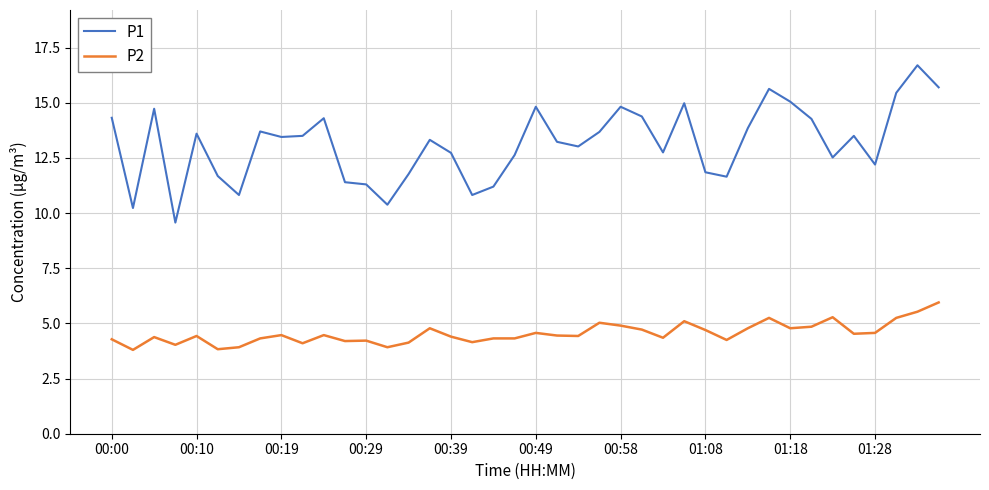

Which series has the widest spread of values?

P1